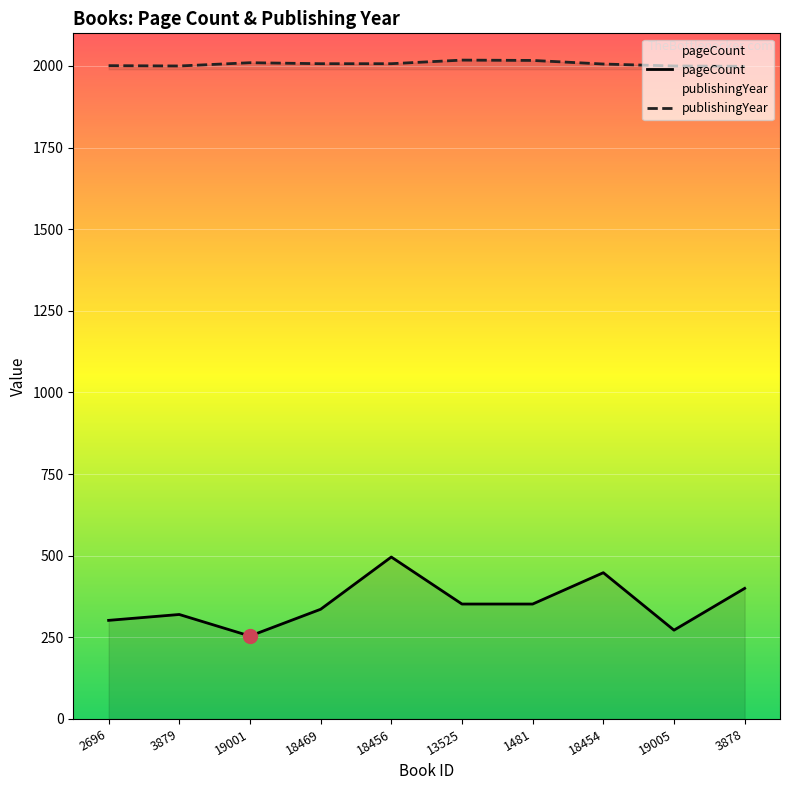

At which category is the sum across all series the highest?

18456